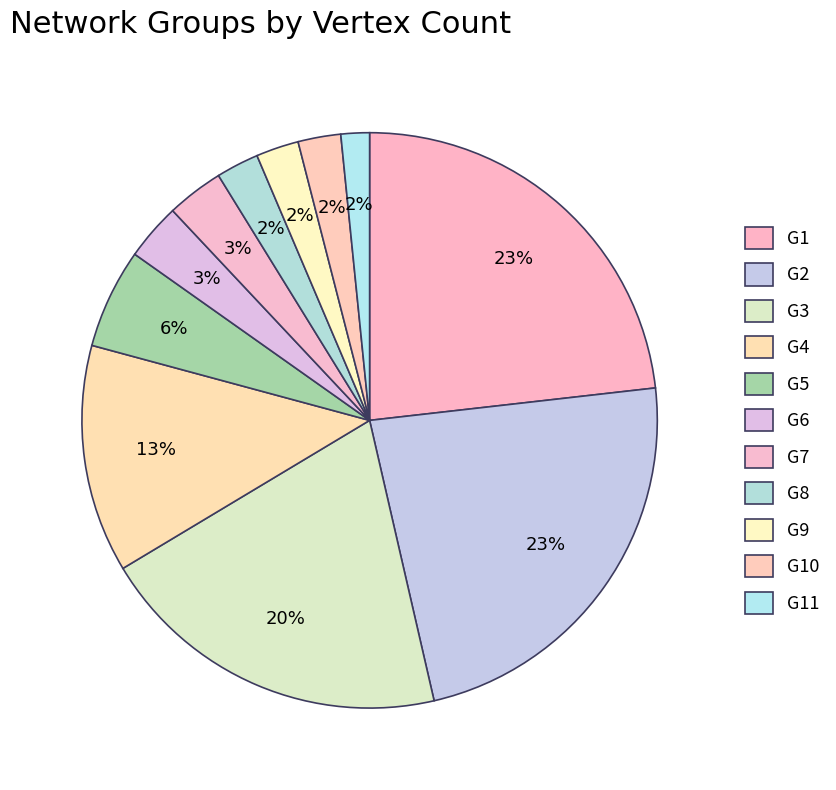

Is G2 the majority of the pie?

No